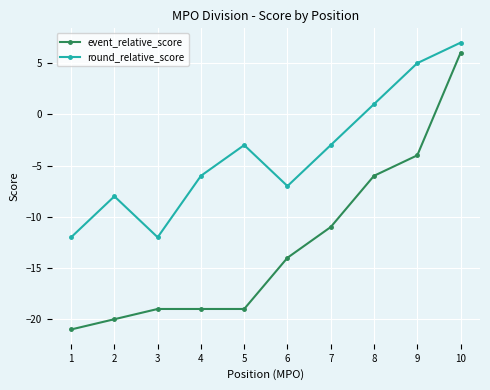

How many values in event_relative_score are below zero?

9